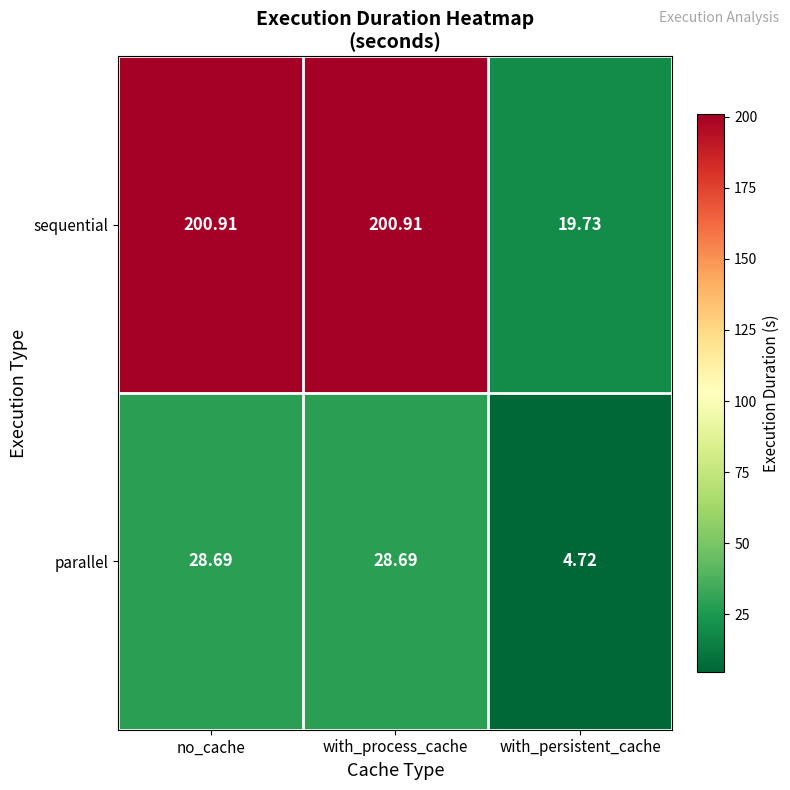

How many series are shown in this chart?

2